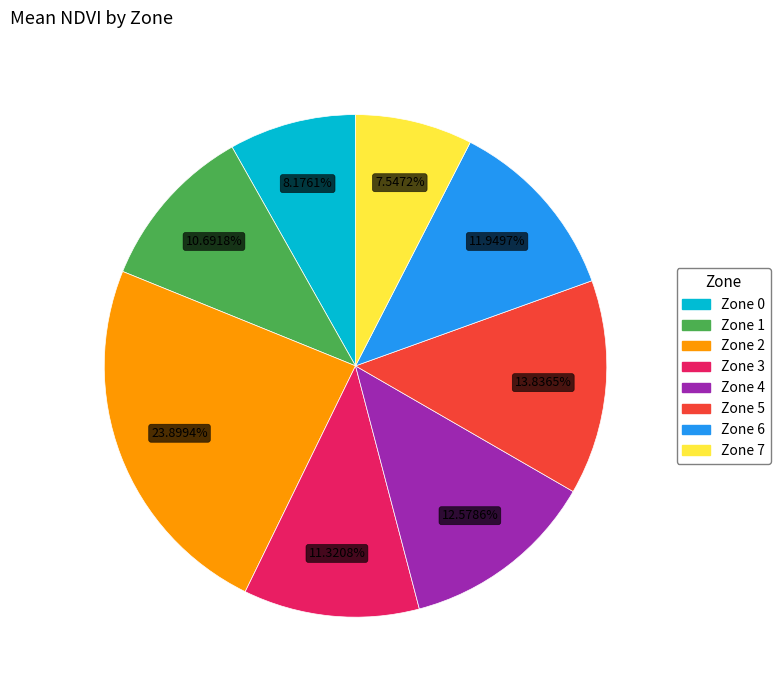

What percentage do Zone 6 and Zone 1 together represent?

22.6%